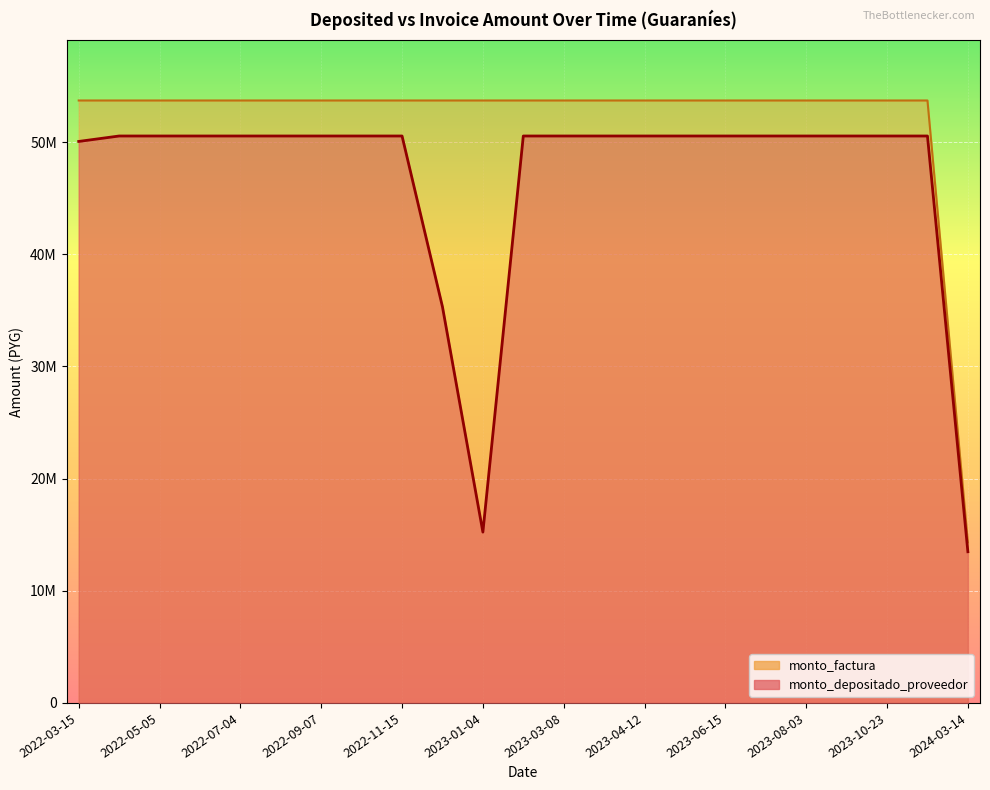

How many interior local valleys does the monto_depositado_proveedor series have?

1